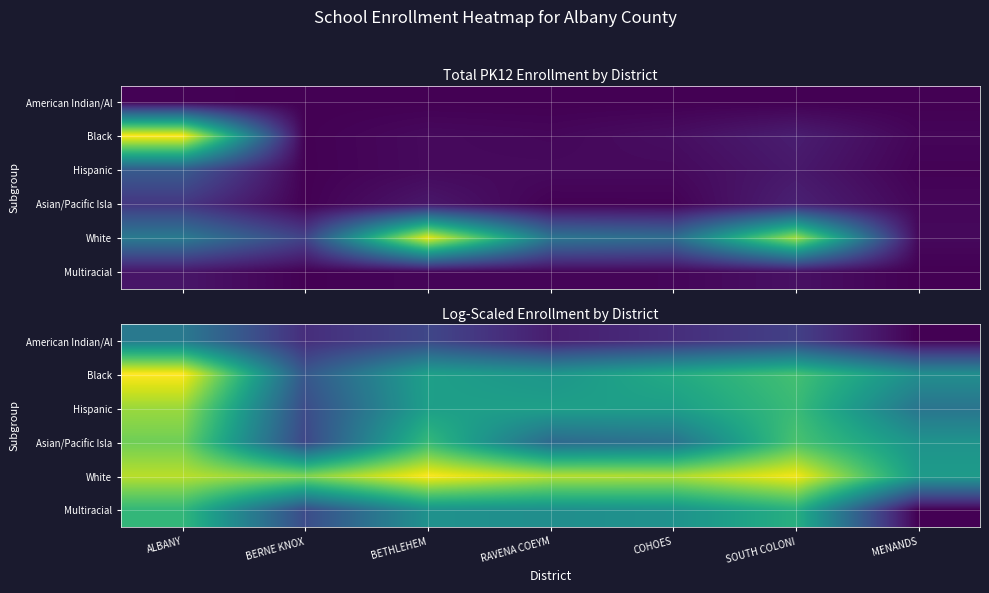

At ALBANY, list the series in order from largest to smallest.

Black, White, Hispanic, Asian/Pacific Isla, Multiracial, American Indian/Al